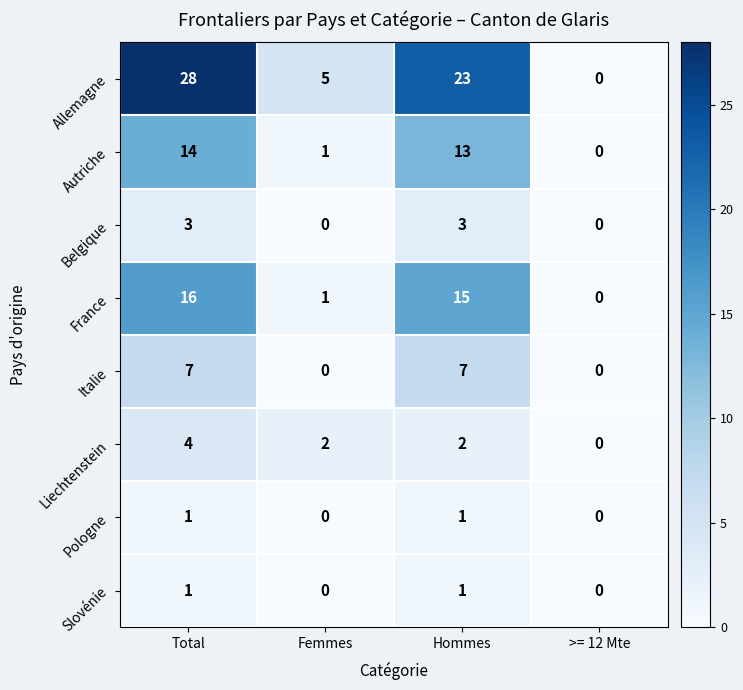

What is the difference between the maximum and minimum values in the Liechtenstein series?

4